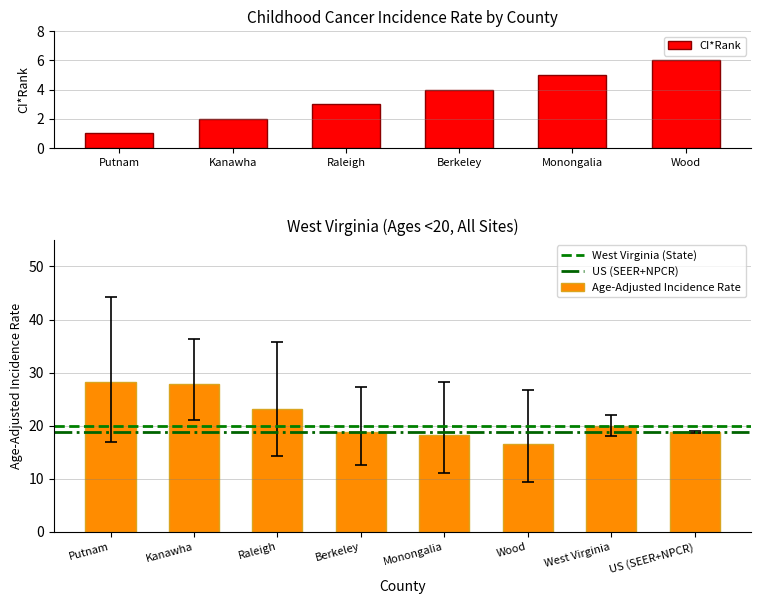

Does the chart contain any negative values?

No